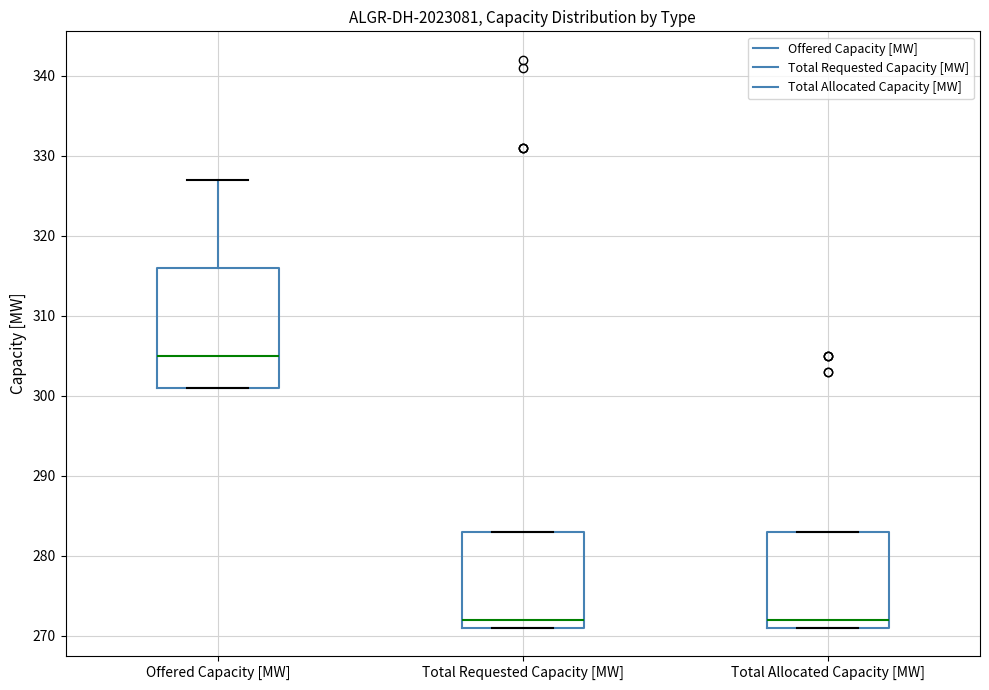

Where is the lower edge of the box for Total Allocated Capacity [MW] on the y-axis? The values are not printed on the chart, so give them approximately, as read against the axis.

271